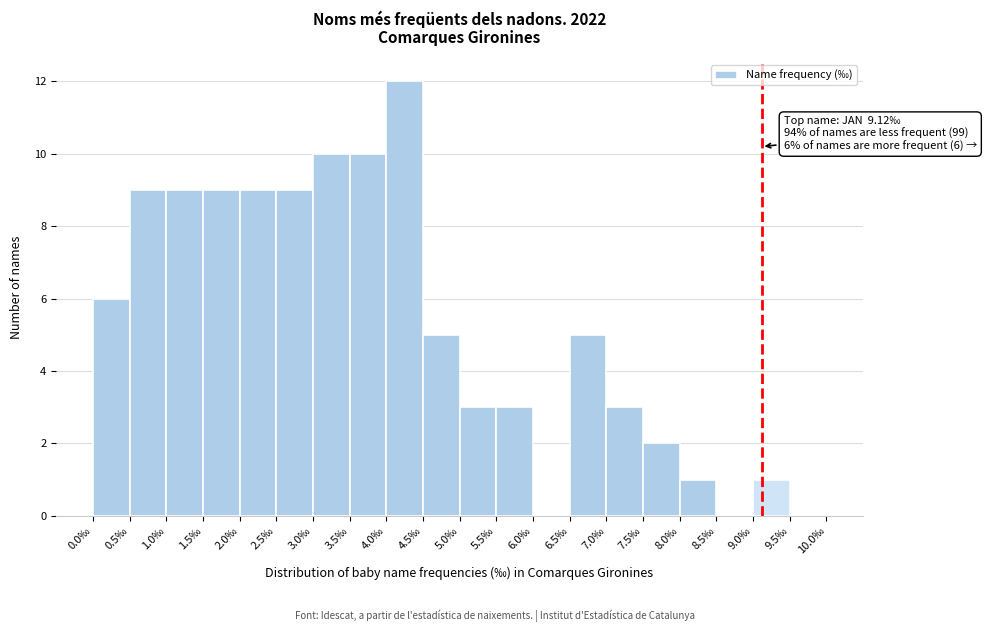

Which range on the x-axis has the tallest bar?

4.0 to 4.5